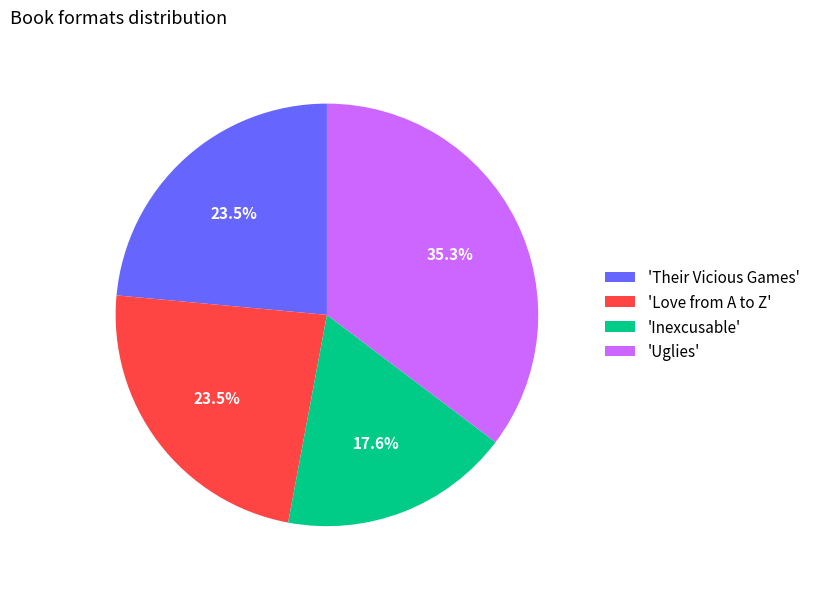

Does any single category account for the majority?

No